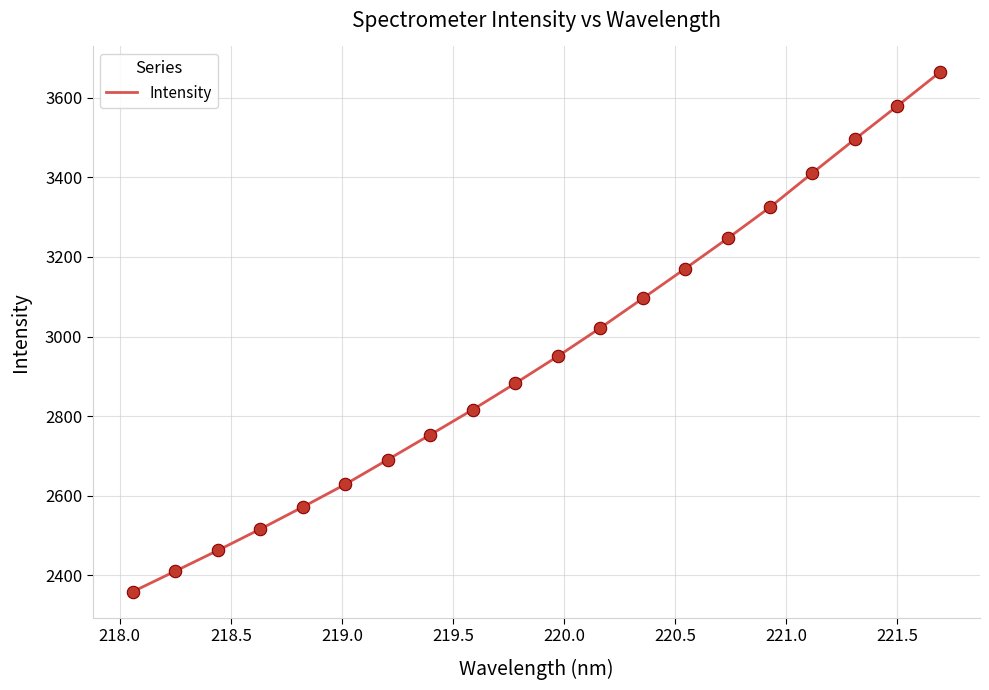

What is the difference between the maximum and minimum values?

1304.5